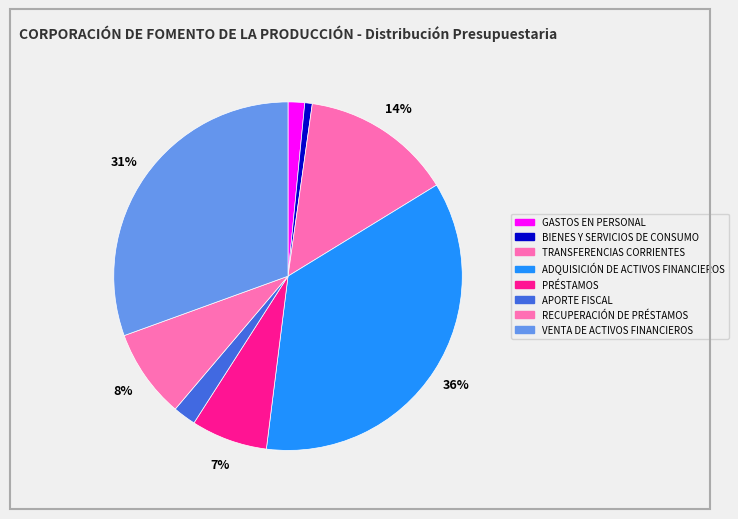

Count the number of slices in the pie.

8